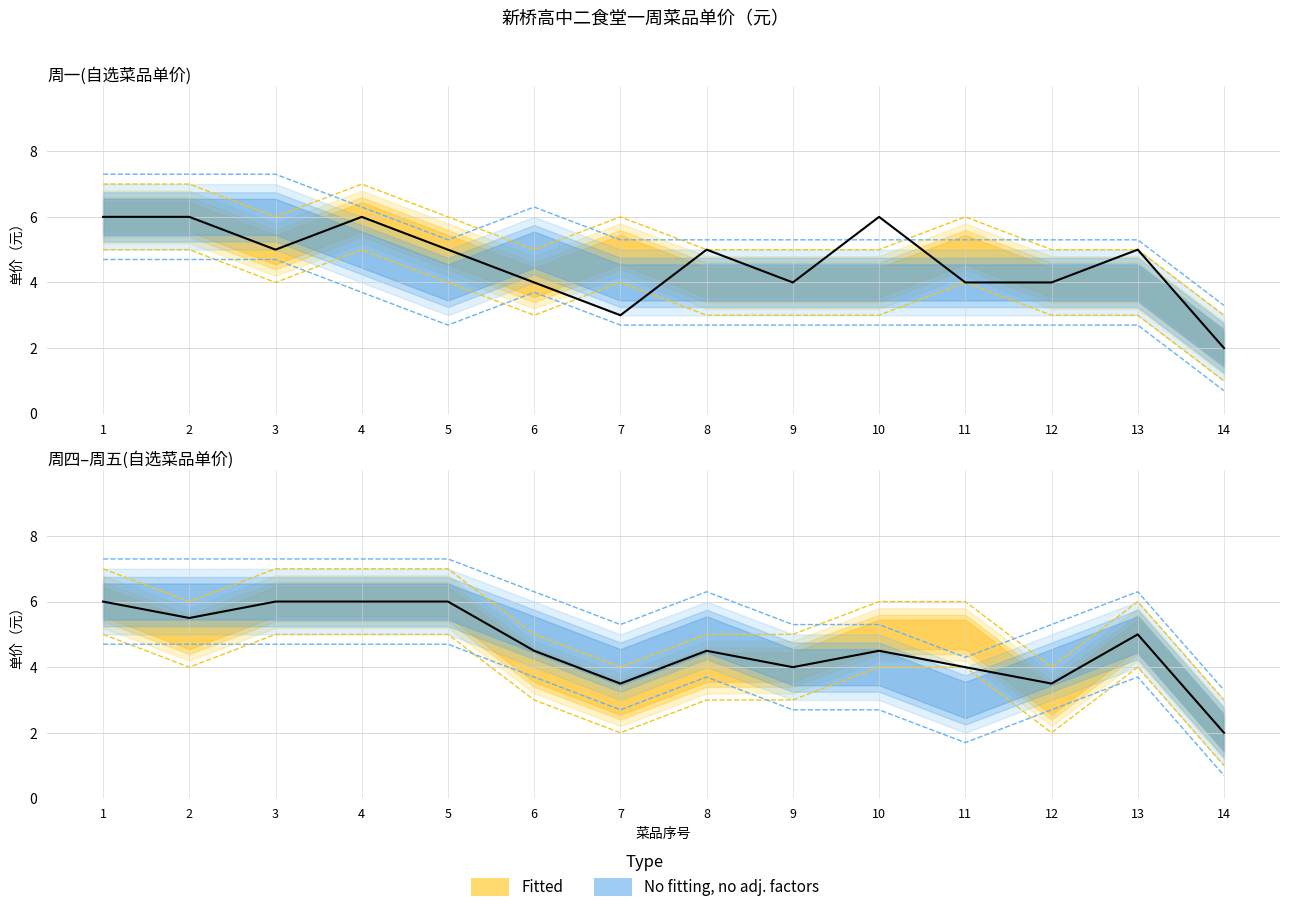

What is the value of the 周二 3月5日 point at the 7th from the left?

3.0